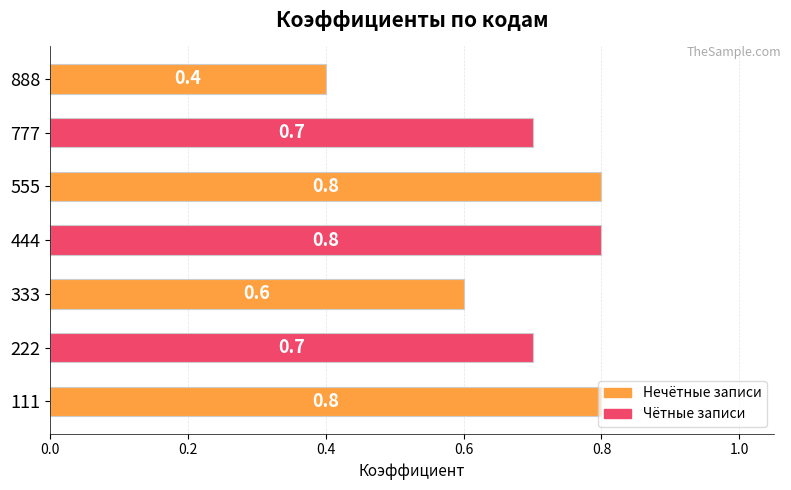

What is the approximate value at 333?

0.6